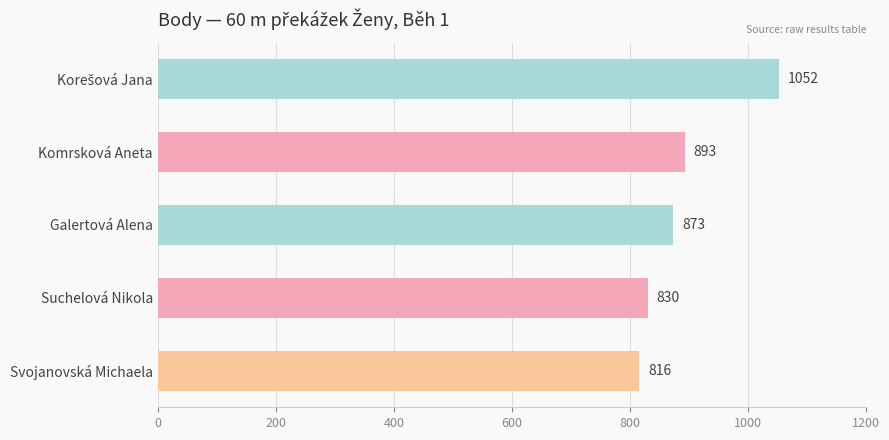

What is the difference between the maximum and minimum values?

236